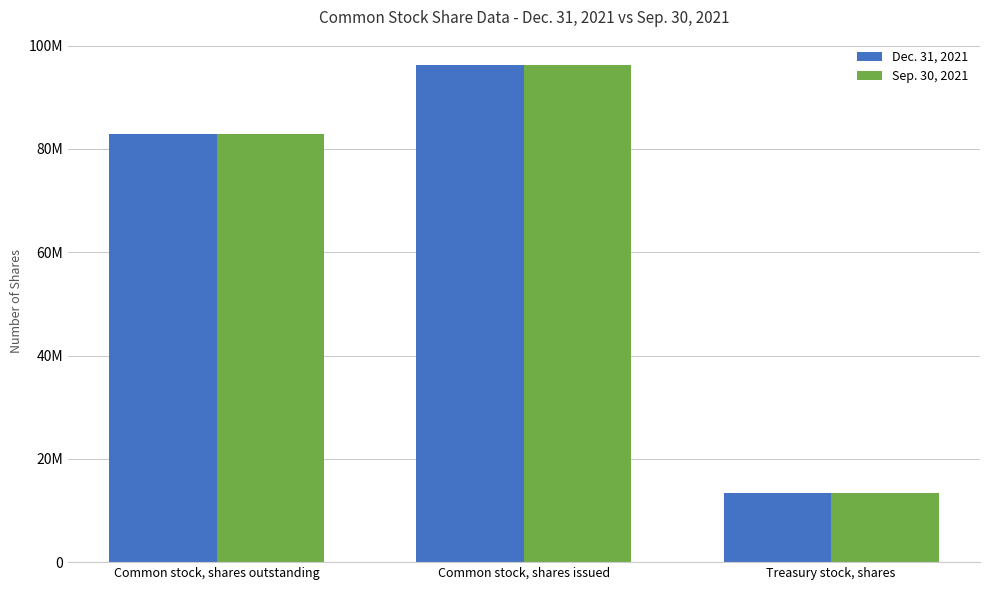

Are the bars horizontal?

No